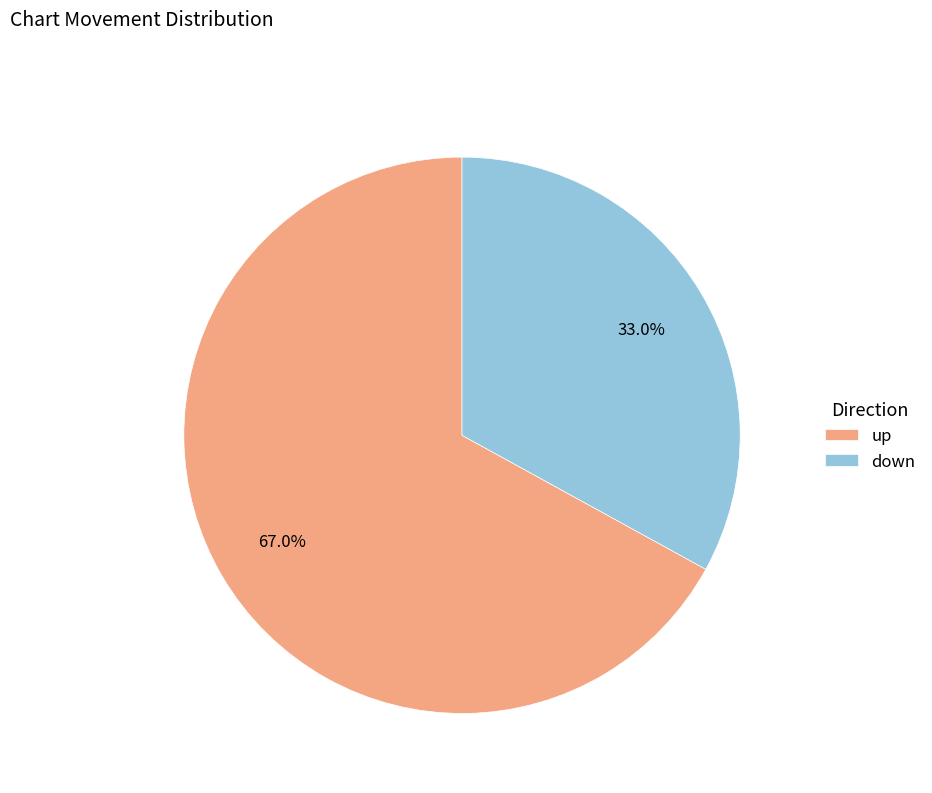

Which category has the biggest portion of the pie?

up